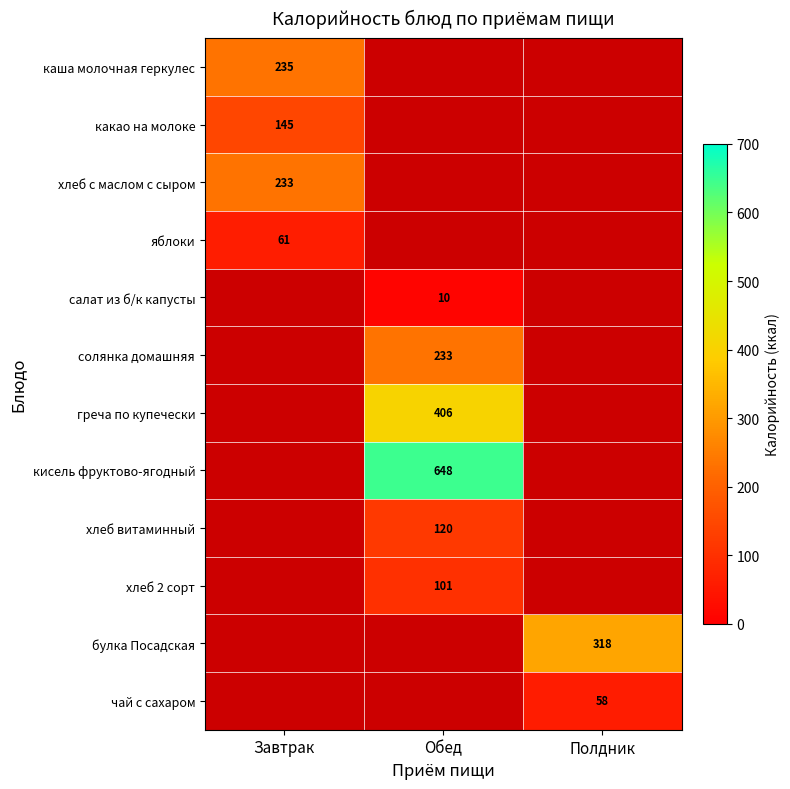

Is the value of солянка домашняя at Обед greater than the value of хлеб 2 сорт at Обед?

Yes